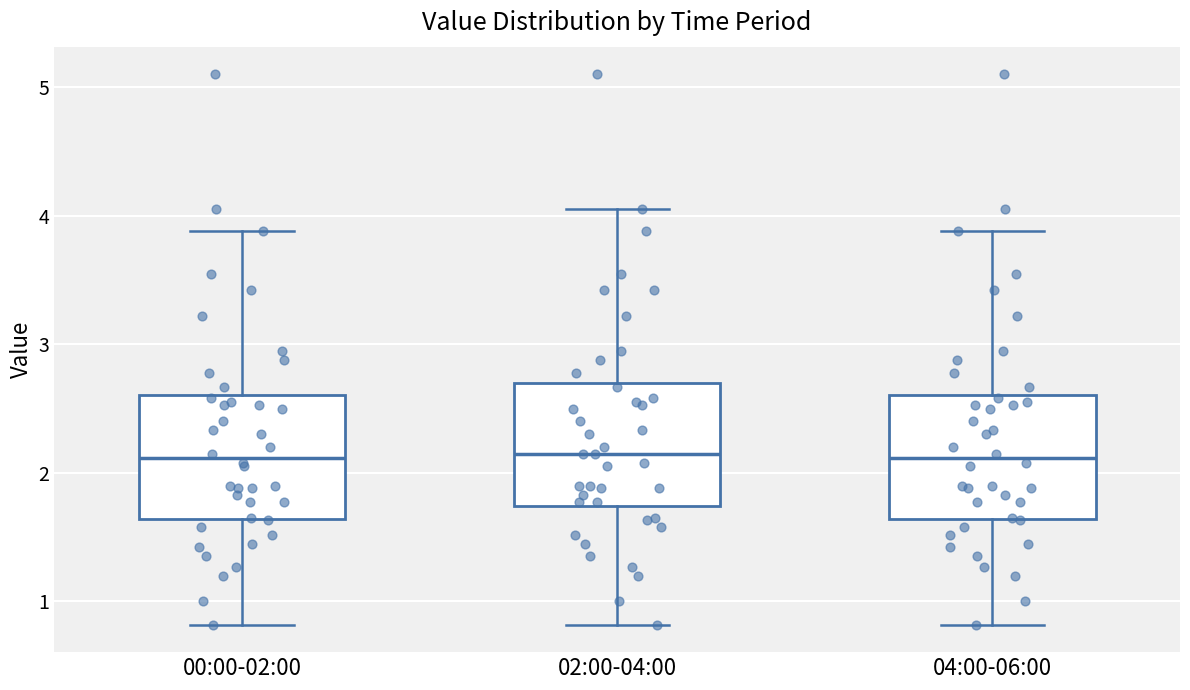

Reading left to right, read every box against the y-axis: the position of its median line, the range the box covers, and the ends of its whiskers. The values are not printed on the chart, so give them approximately, as read against the axis.

00:00-02:00: median 2.1, box 1.6 to 2.6, whiskers 0.8 to 3.9
02:00-04:00: median 2.2, box 1.7 to 2.7, whiskers 0.8 to 4.1
04:00-06:00: median 2.1, box 1.6 to 2.6, whiskers 0.8 to 3.9